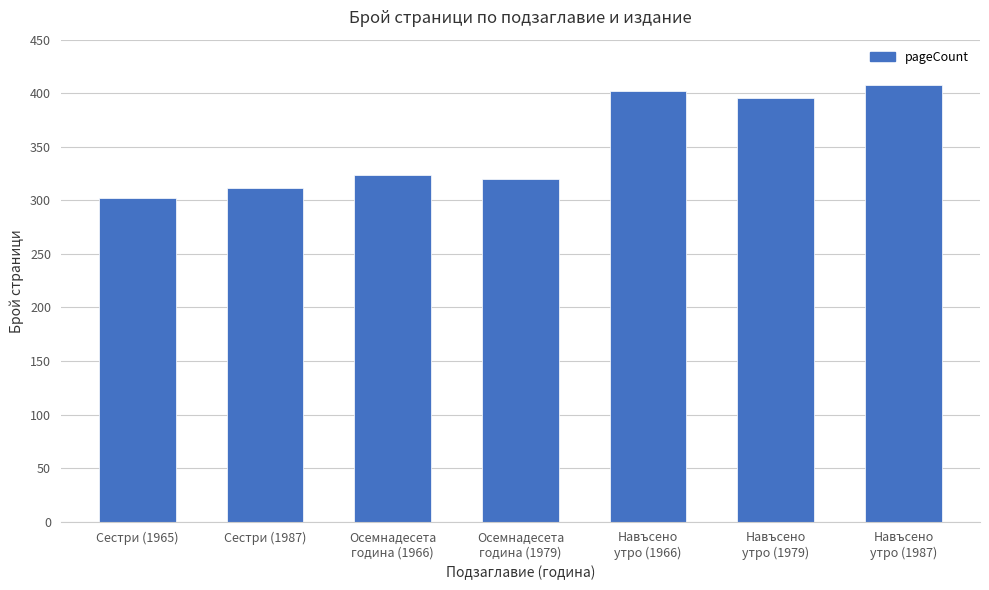

Rank the categories by value from highest to lowest.

Навъсено
утро (1987), Навъсено
утро (1966), Навъсено
утро (1979), Осемнадесета
година (1966), Осемнадесета
година (1979), Сестри (1987), Сестри (1965)